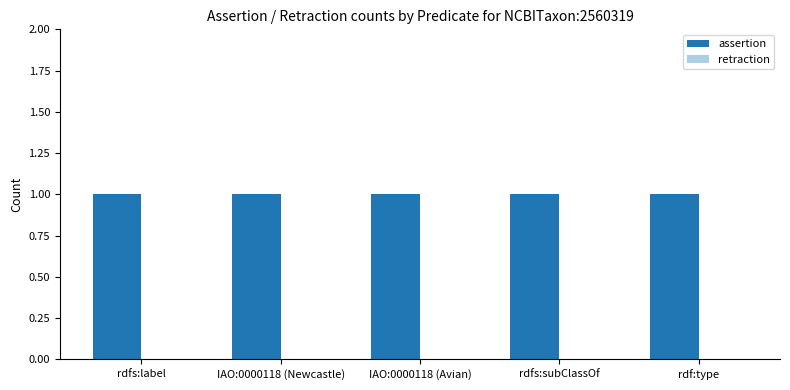

Rank the series at IAO:0000118 (Newcastle) from highest to lowest value.

assertion, retraction